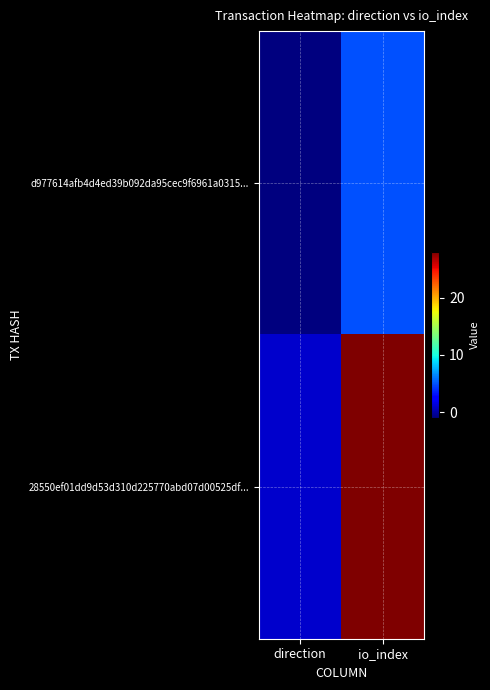

Reading left to right, list all the values displayed in this chart.

d977614afb4d4ed39b092da95cec9f6961a0315...: direction=-1	io_index=5
28550ef01dd9d53d310d225770abd07d00525df...: direction=1	io_index=28